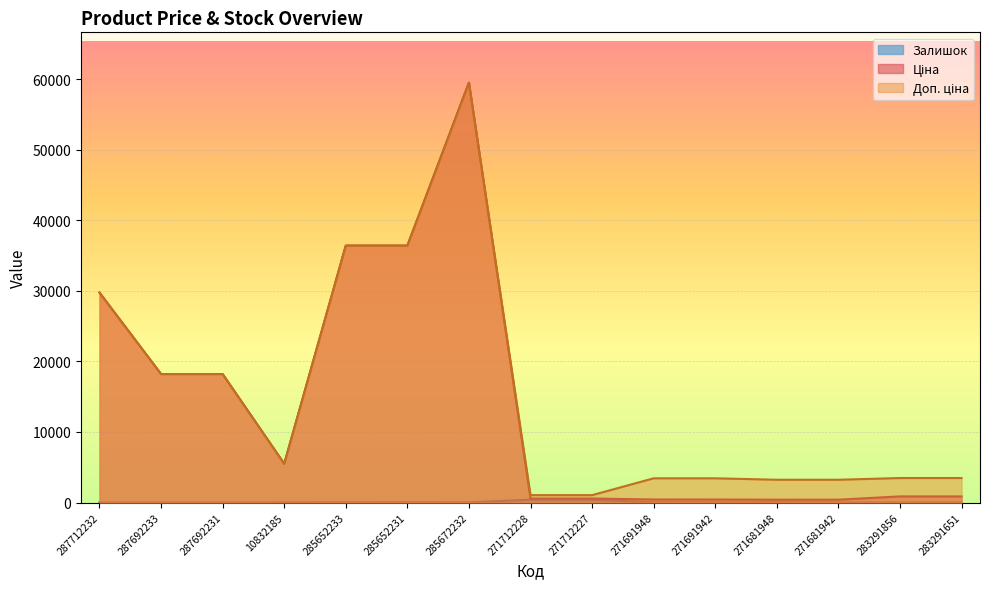

How many data points in Доп. ціна are above 3472?

9